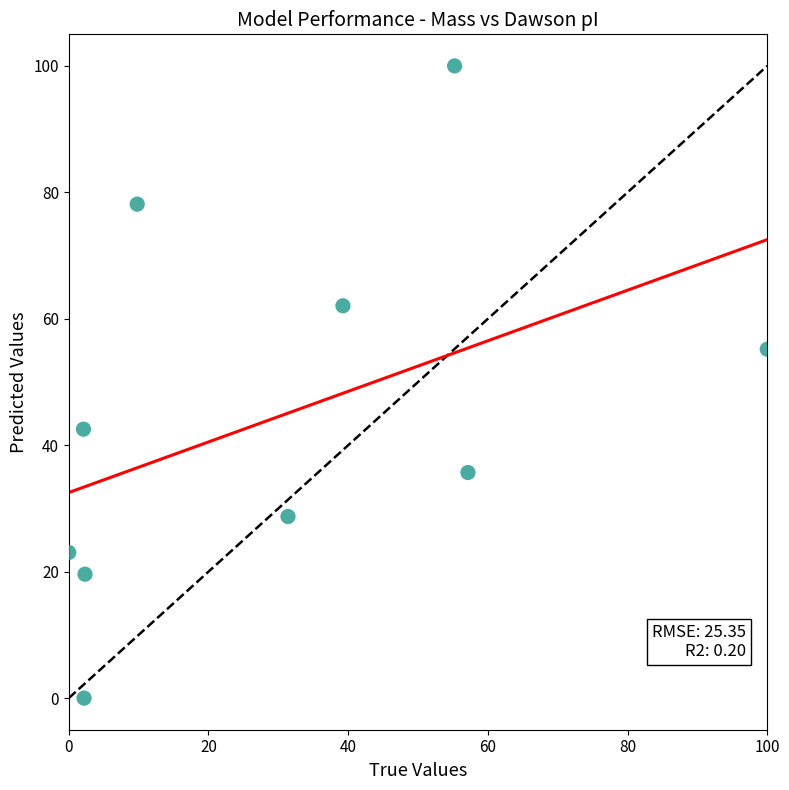

What Y value in the scatter plot is closest to 50?

55.2